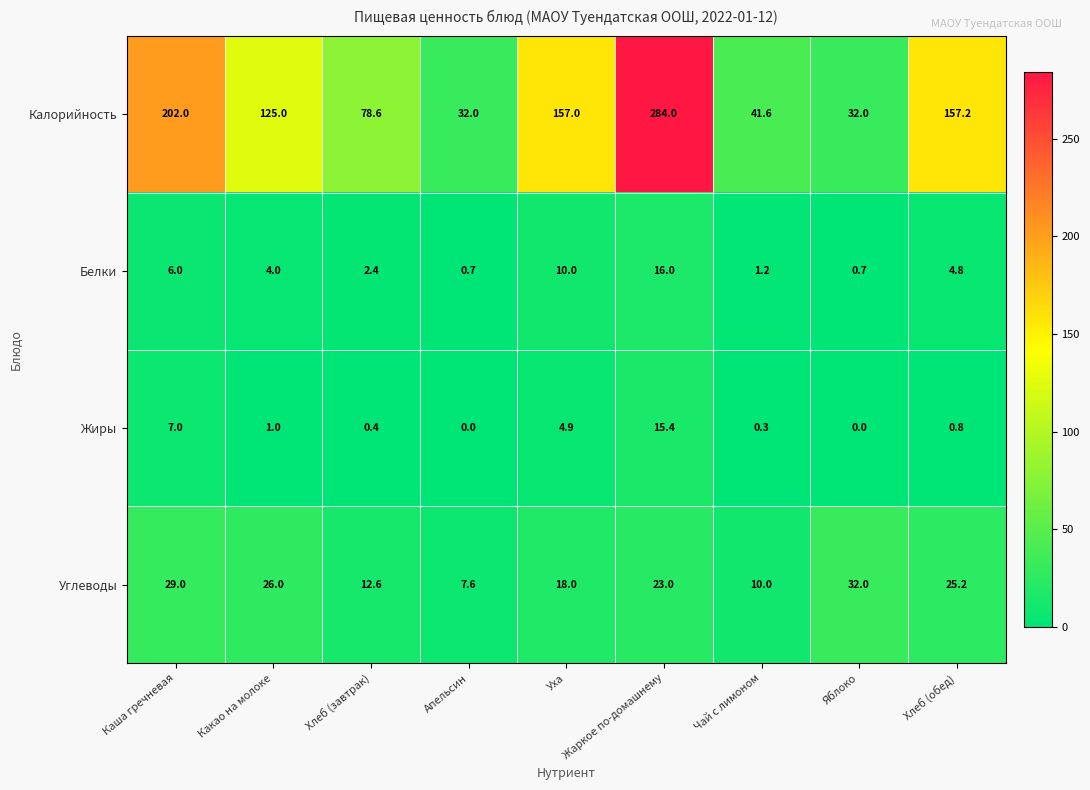

What is the minimum value for Углеводы?

7.6